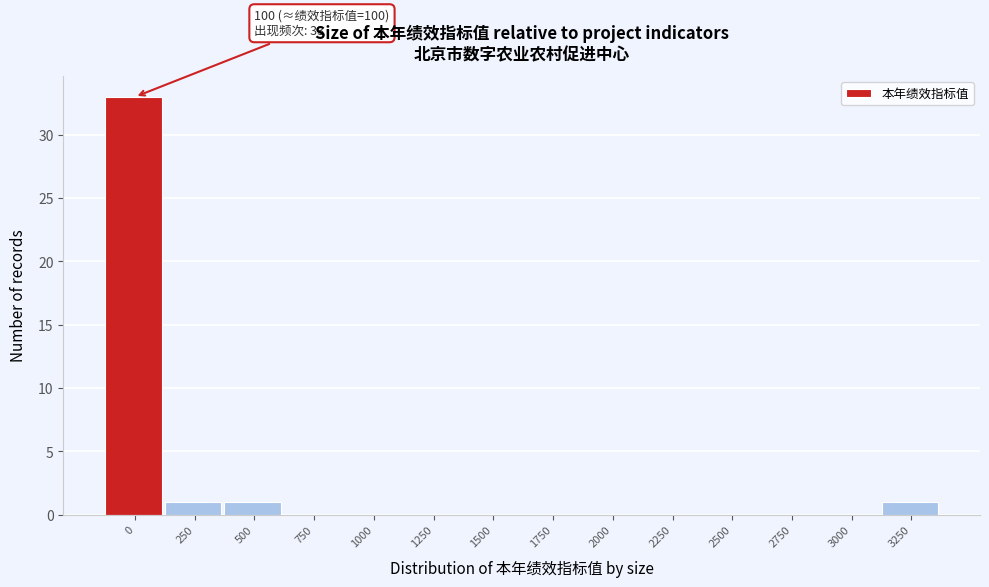

Reading left to right, extract all data points from this chart.

0=33	250=1	500=1	750=0	1000=0	1250=0	1500=0	1750=0	2000=0	2250=0	2500=0	2750=0	3000=0	3250=1